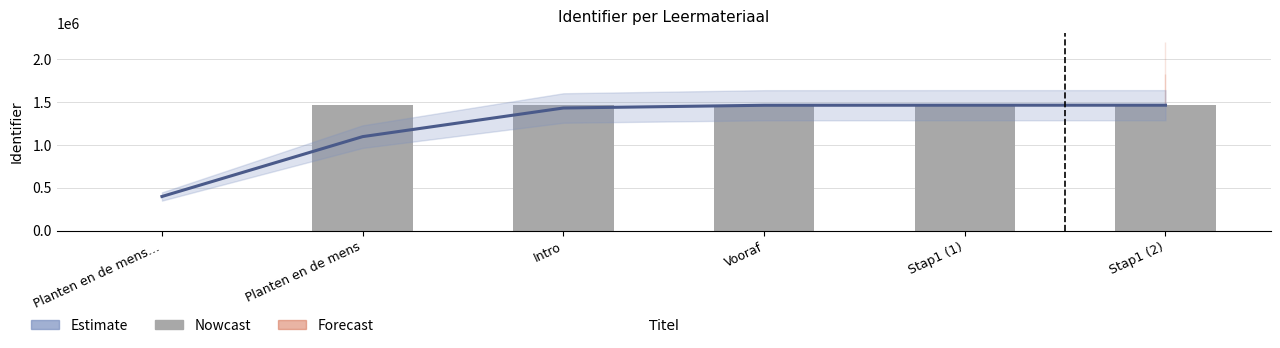

Does the chart contain stacked bars?

No